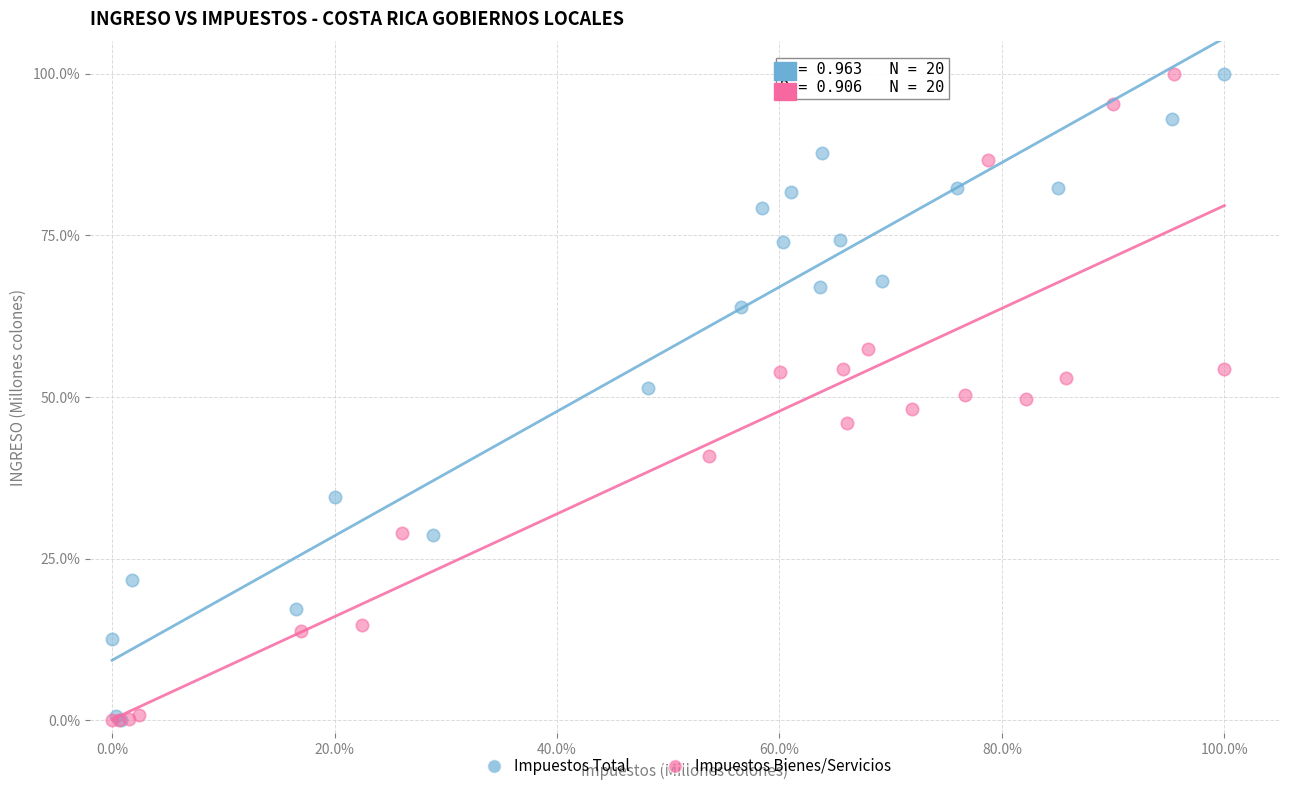

What are all the series names shown in the legend?

Impuestos Total, Impuestos Bienes/Servicios